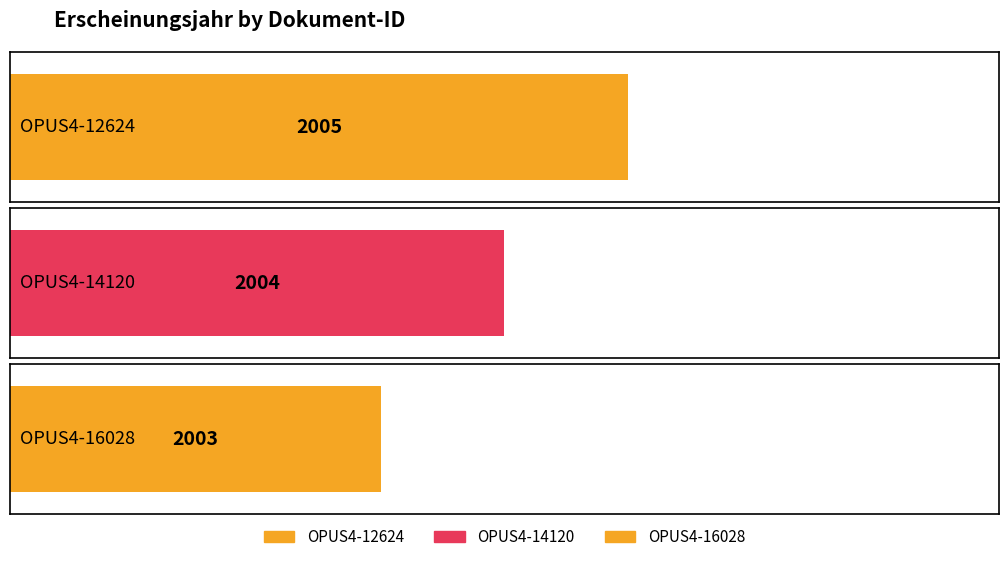

How many values exceed 2004?

1